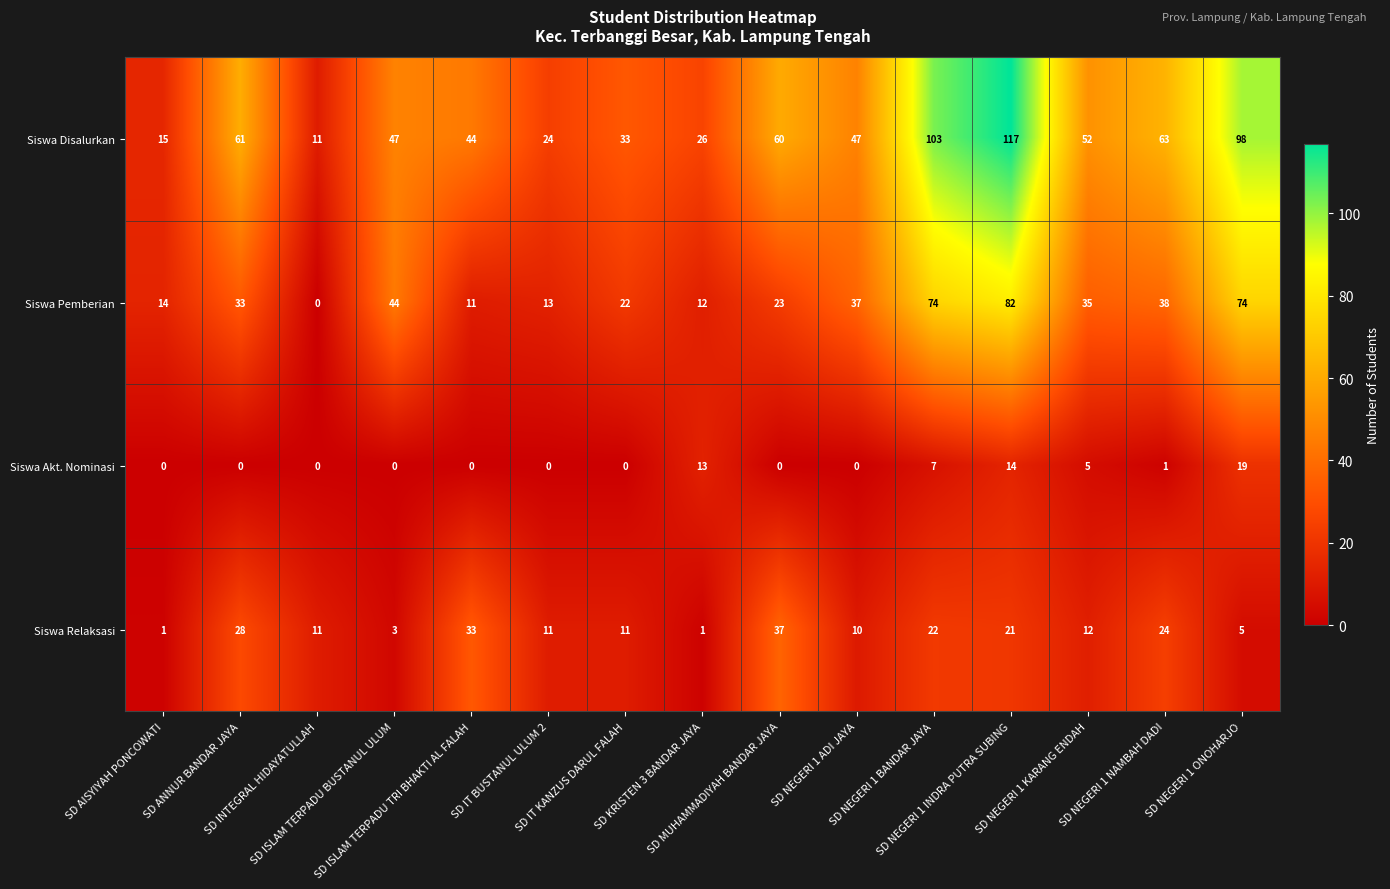

Which series has the largest total across all categories?

Siswa Disalurkan